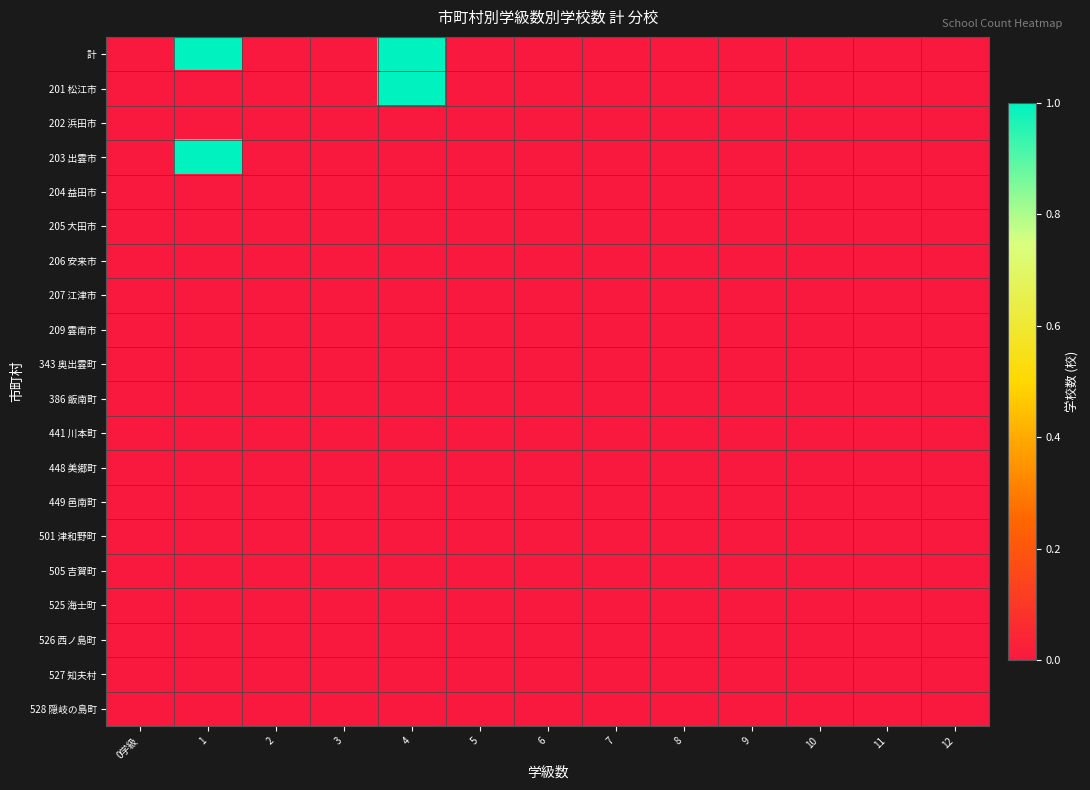

Between 1 and 8, which is larger?

1